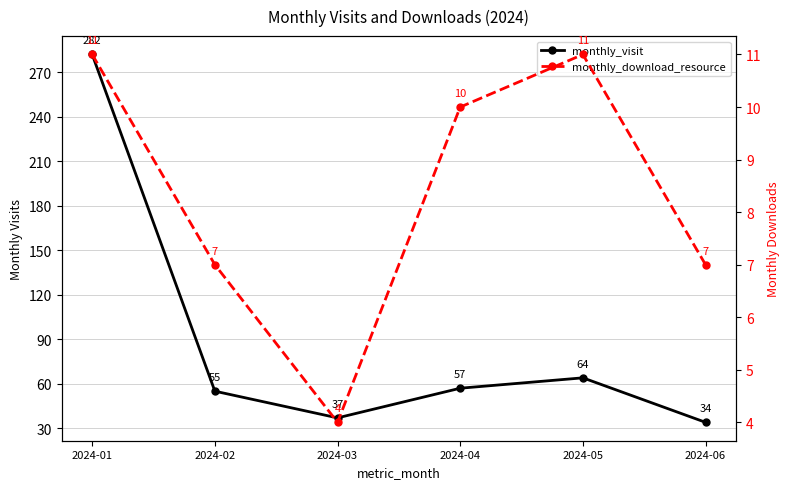

Which category has the highest value across all series?

2024-01